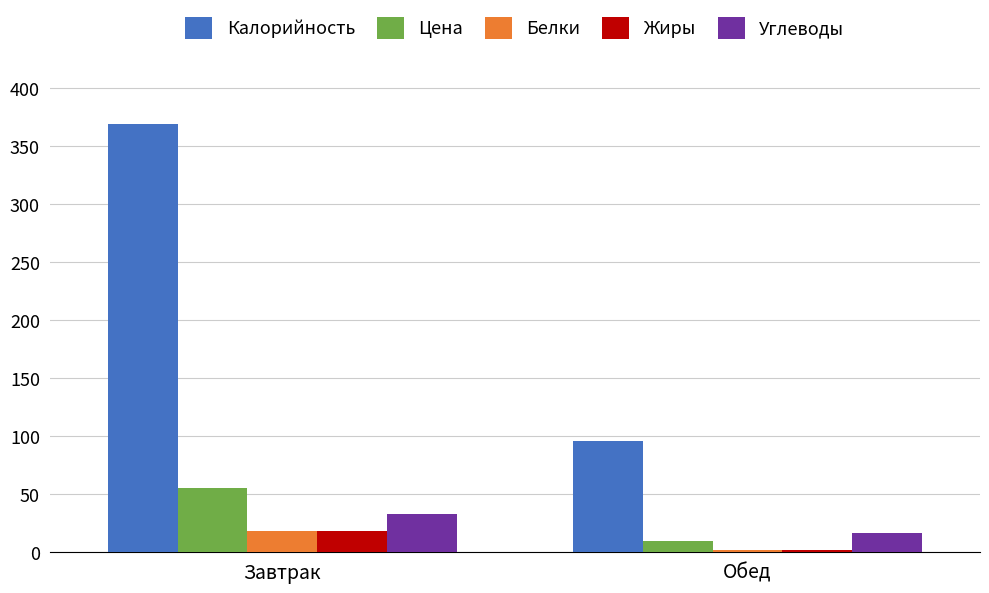

Between Завтрак and Обед, which series saw the biggest shift?

Калорийность